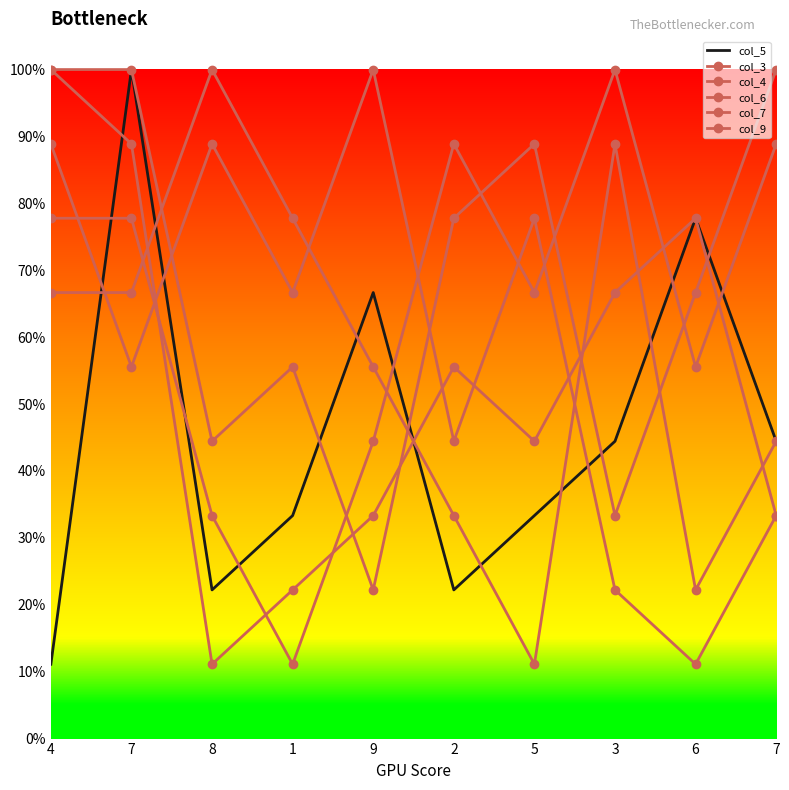

After their last crossing, which series has the higher values: col_9 or col_6?

col_6